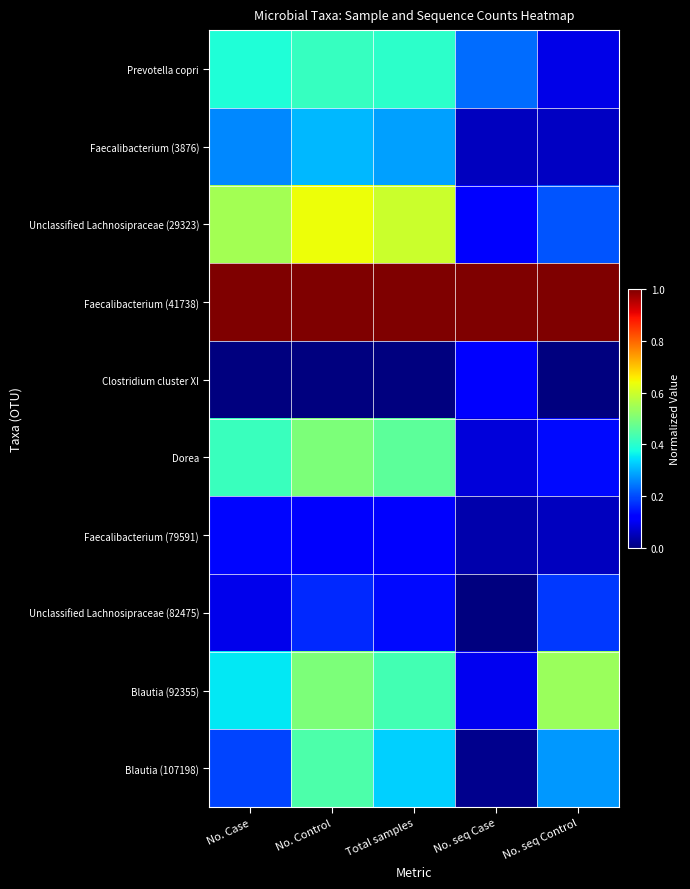

How many distinct data groups are displayed?

10